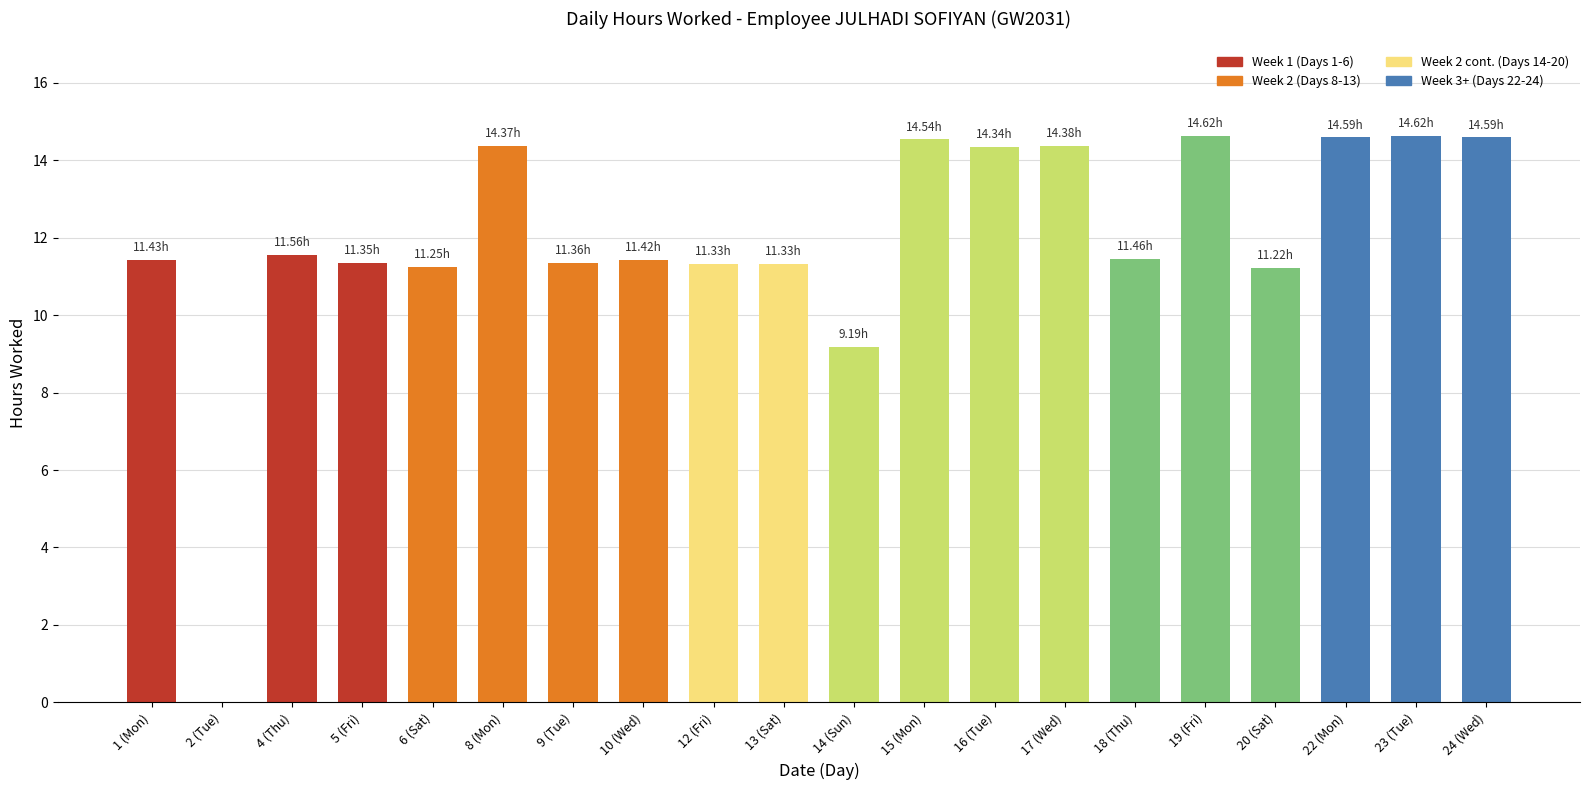

What is the ratio of the value at 6 (Sat) to the value at 14 (Sun)?

1.2